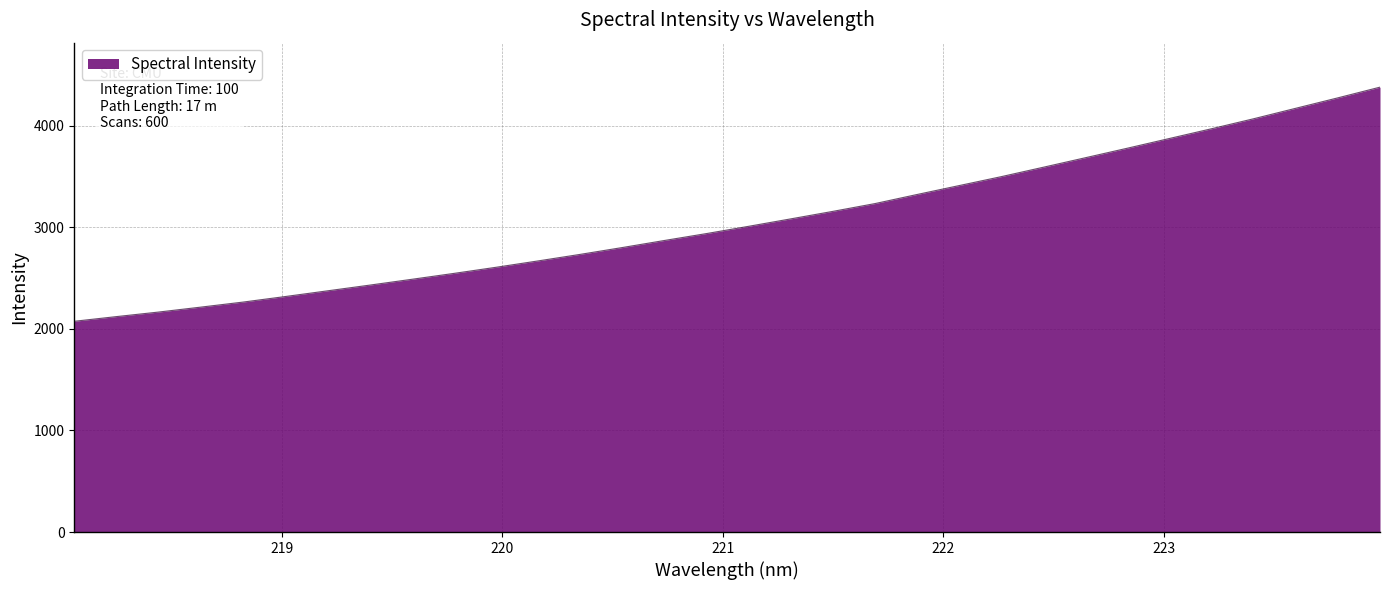

What is the maximum value shown in the chart?

4378.5